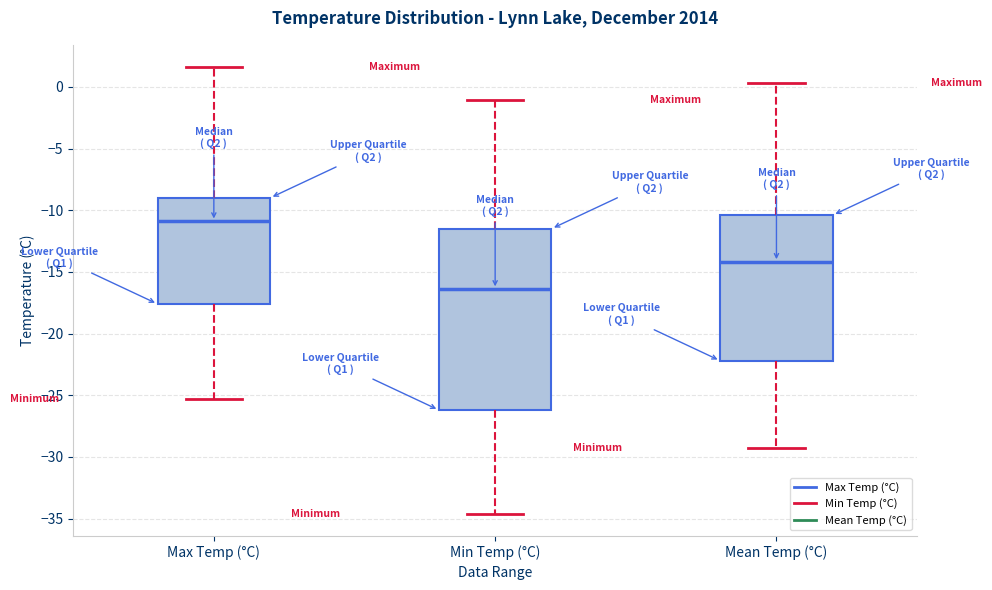

Reading left to right, transcribe this box plot: for each box, give where its median line is, the range the box spans, and where its two whiskers end, as read against the y-axis. The values are not printed on the chart, so give them approximately, as read against the axis.

Max Temp (°C): median -11.0, box -17.5 to -9.0, whiskers -25.5 to 1.5
Min Temp (°C): median -16.5, box -26.0 to -11.5, whiskers -34.5 to -1.0
Mean Temp (°C): median -14.0, box -22.0 to -10.5, whiskers -29.5 to 0.5